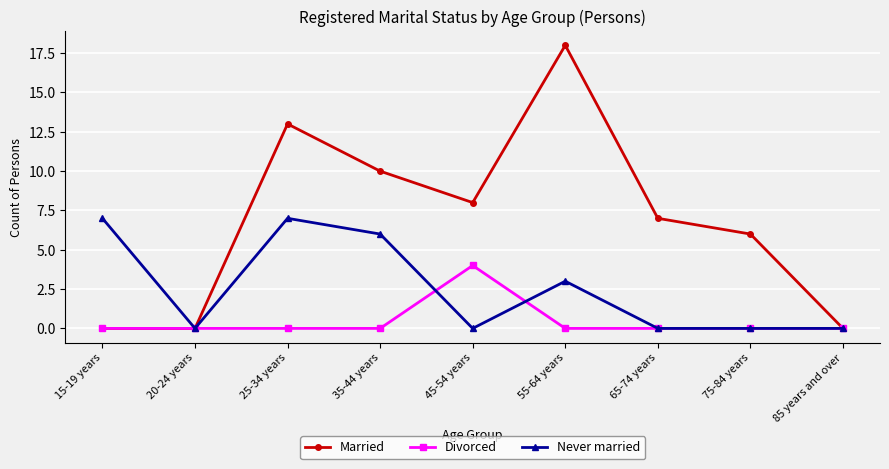

What is the label of the 3rd point from the right?

65-74 years